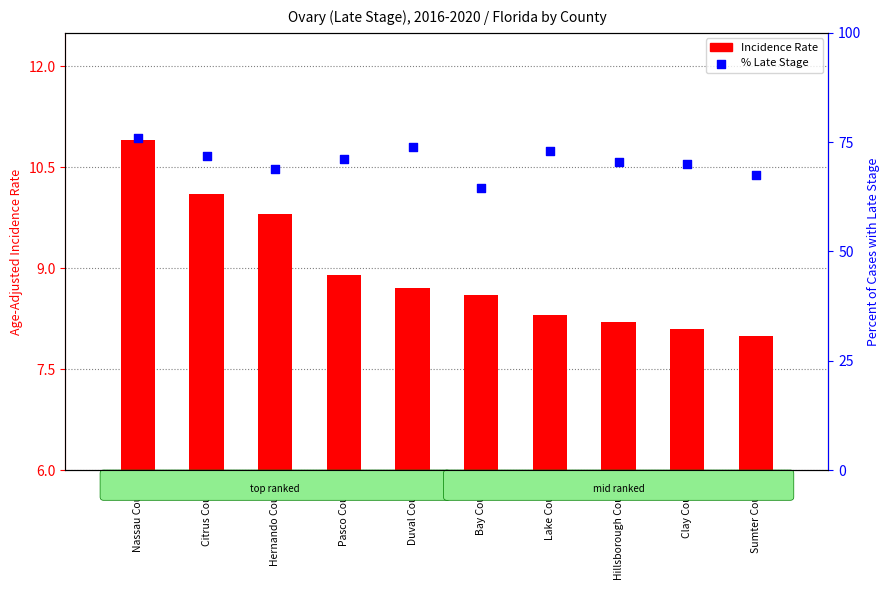

At how many categories does at least one series exceed 54?

10